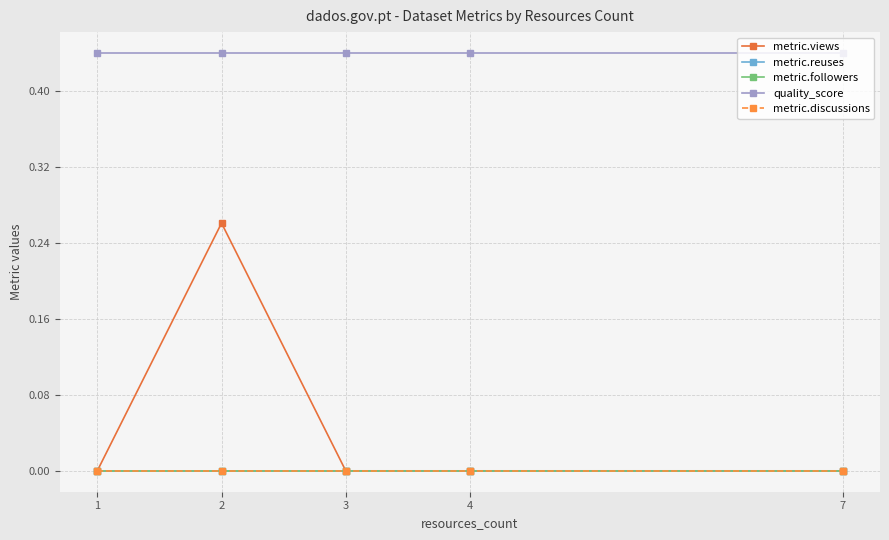

At which label does quality_score reach its peak?

3